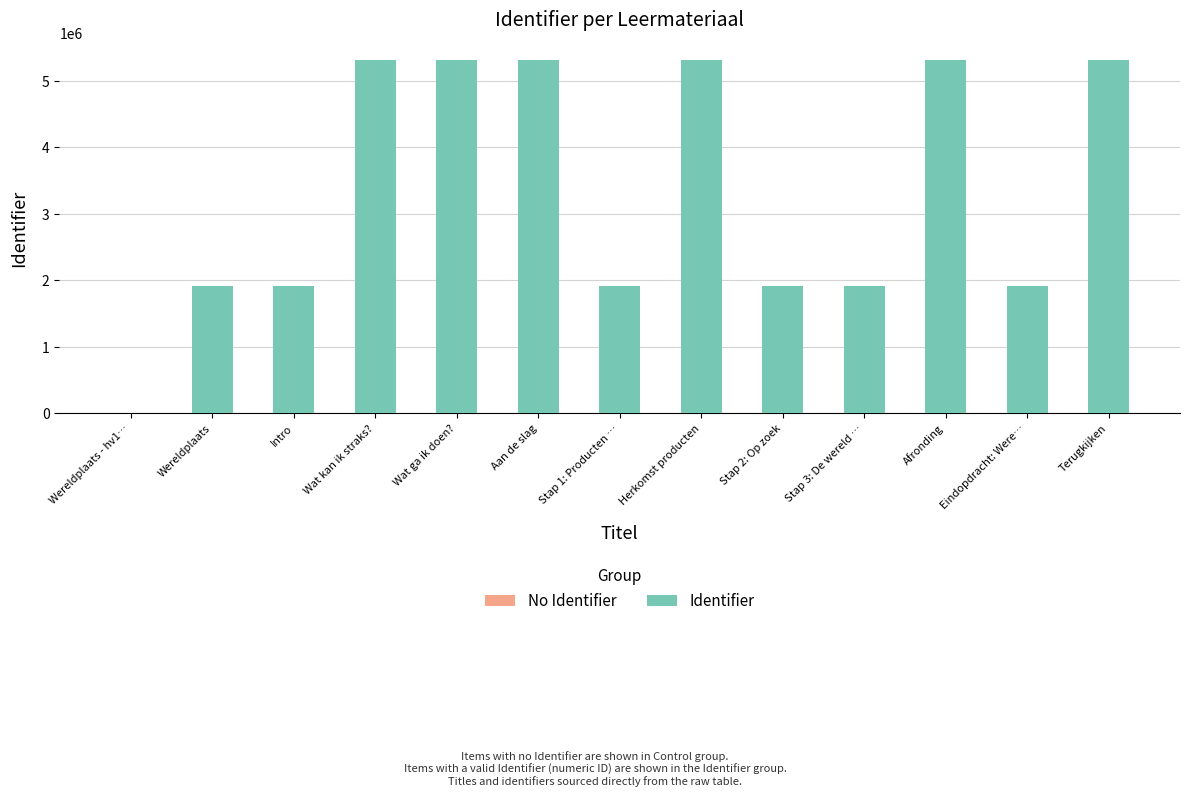

What is the sum of all values?

43338054